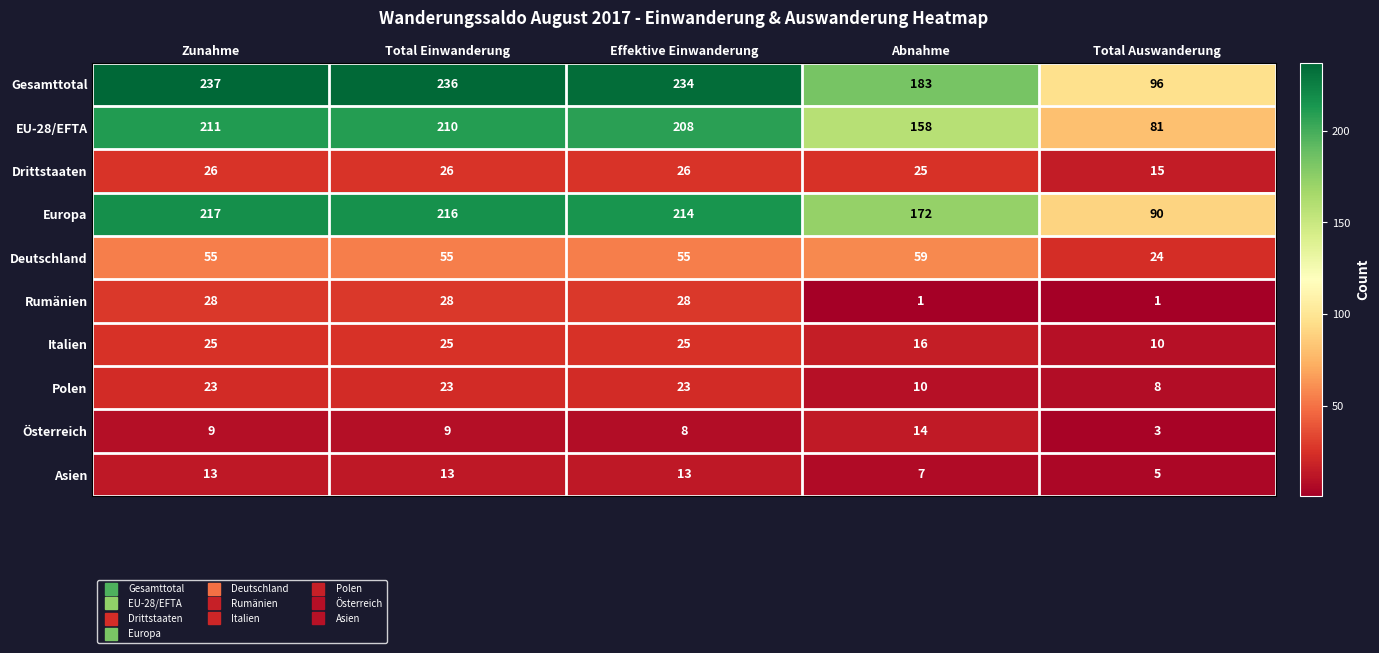

Which series has the largest total across all categories?

Gesamttotal